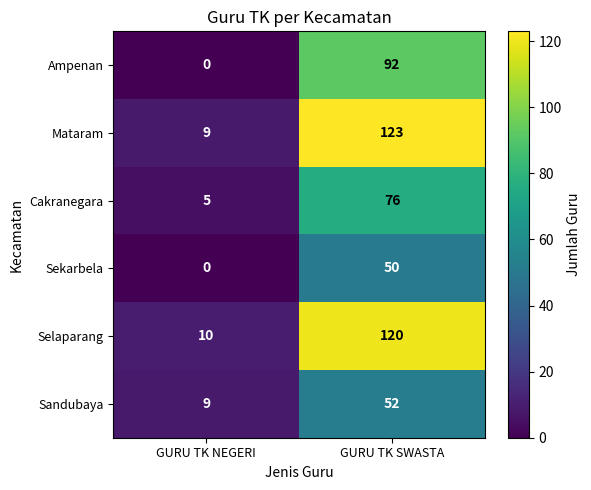

Reading left to right, transcribe all the data shown in this chart.

Ampenan: GURU TK NEGERI=0	GURU TK SWASTA=92
Mataram: GURU TK NEGERI=9	GURU TK SWASTA=123
Cakranegara: GURU TK NEGERI=5	GURU TK SWASTA=76
Sekarbela: GURU TK NEGERI=0	GURU TK SWASTA=50
Selaparang: GURU TK NEGERI=10	GURU TK SWASTA=120
Sandubaya: GURU TK NEGERI=9	GURU TK SWASTA=52